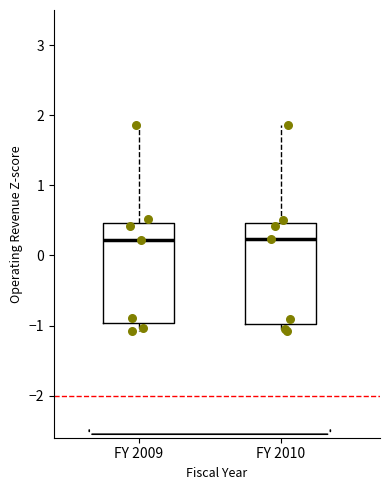

Where is the upper edge of the box for FY 2010 on the y-axis? The values are not printed on the chart, so give them approximately, as read against the axis.

0.5